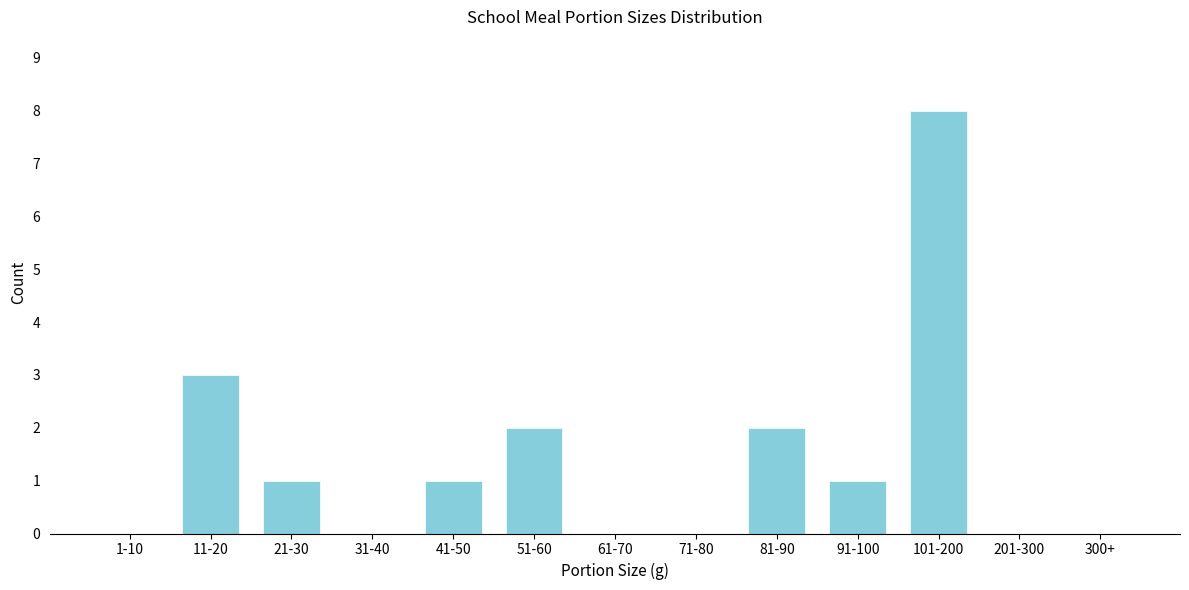

Reading left to right, extract all data points from this chart.

1-10=0	11-20=3	21-30=1	31-40=0	41-50=1	51-60=2	61-70=0	71-80=0	81-90=2	91-100=1	101-200=8	201-300=0	300+=0